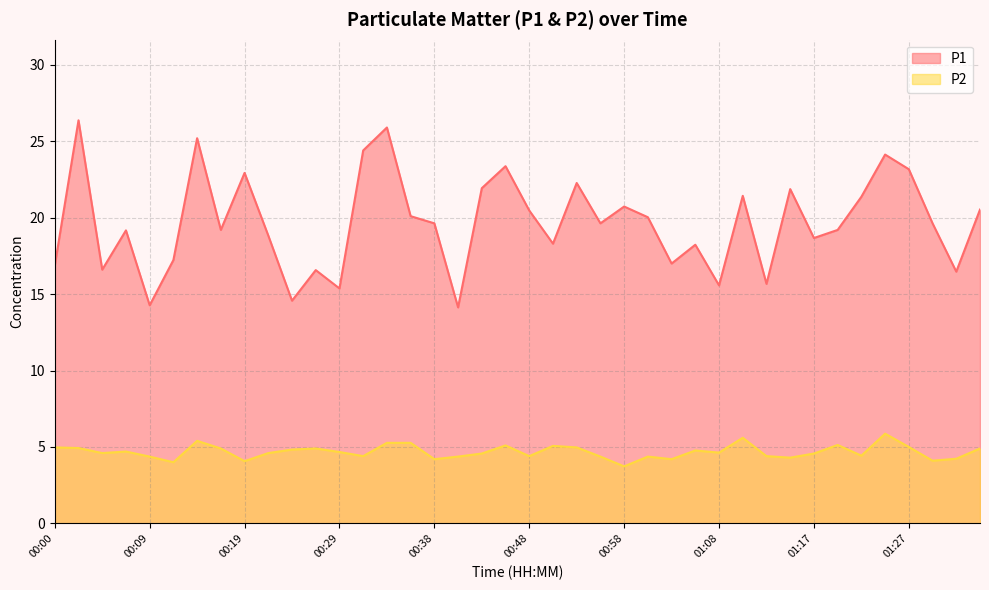

What is the total value across all series at 00:07?

23.9